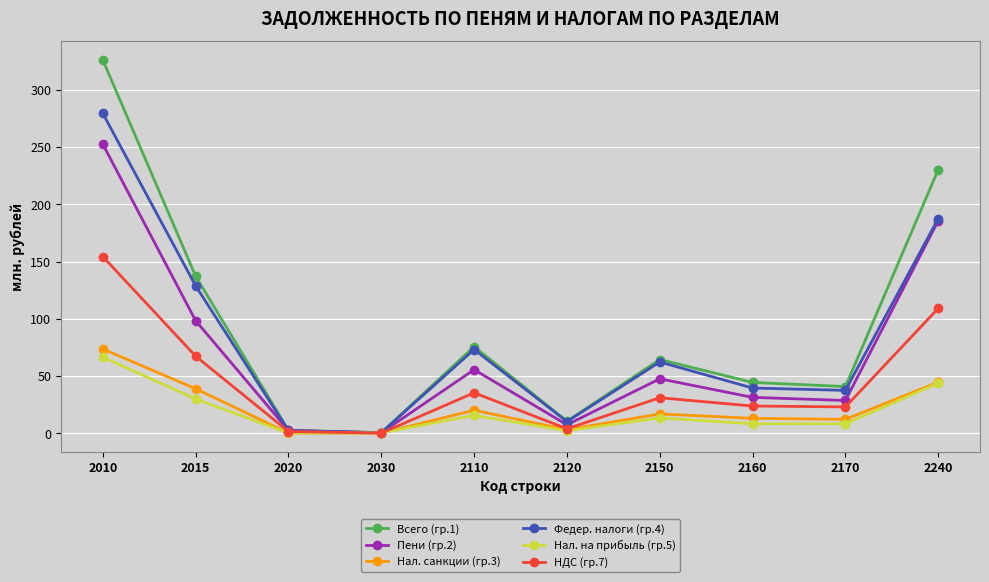

What is the total value across all series at 2015?

500.2